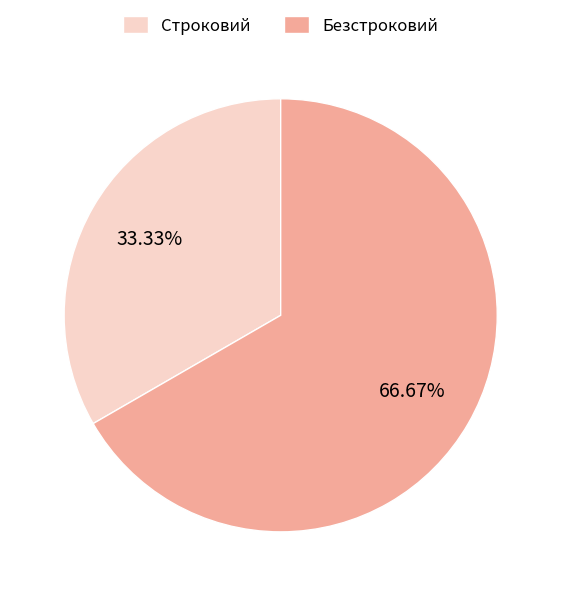

Rank the categories by value from highest to lowest.

Безстроковий, Строковий